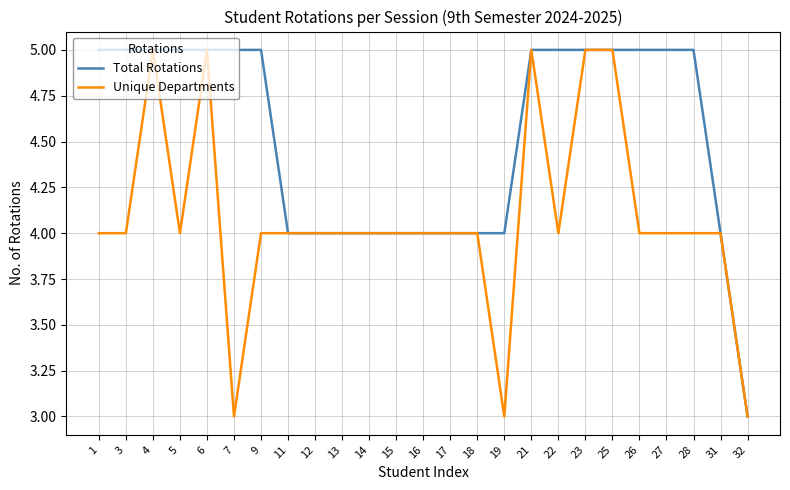

Is this an area chart (filled region under the line)?

No